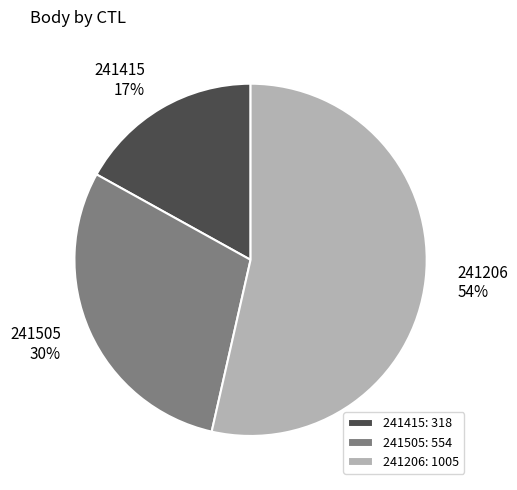

To the nearest percent, what is the average slice percentage?

33%